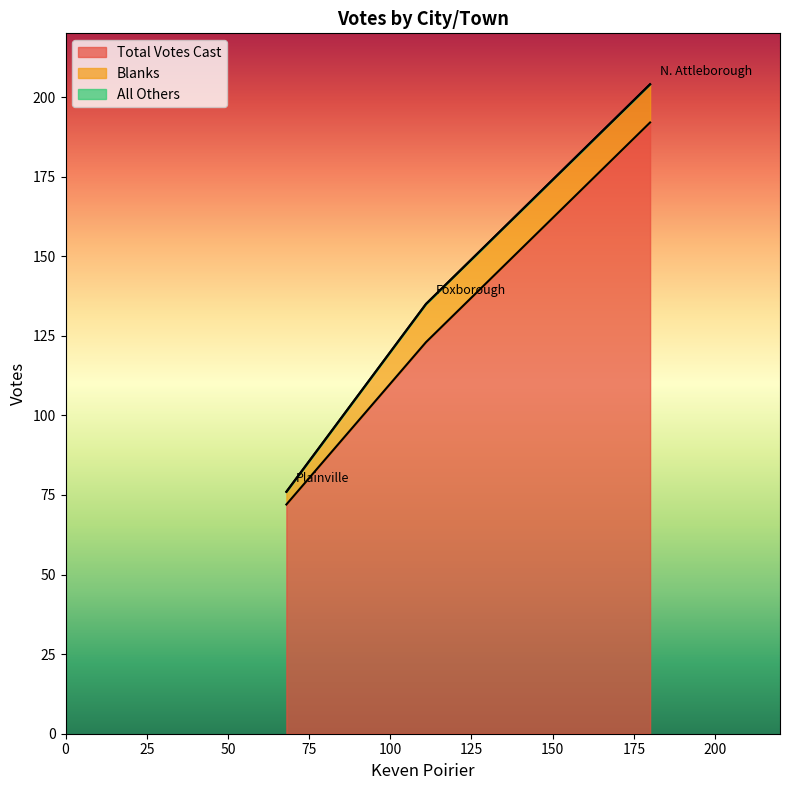

What is the lowest value of the Total Votes Cast series?

72